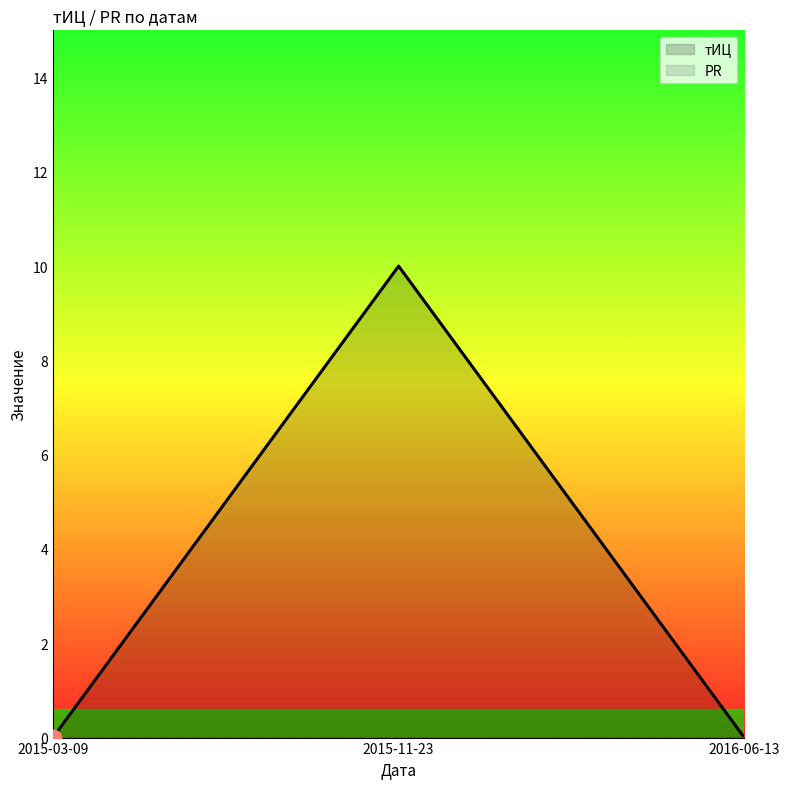

At which category is the sum across all series the highest?

2015-11-23